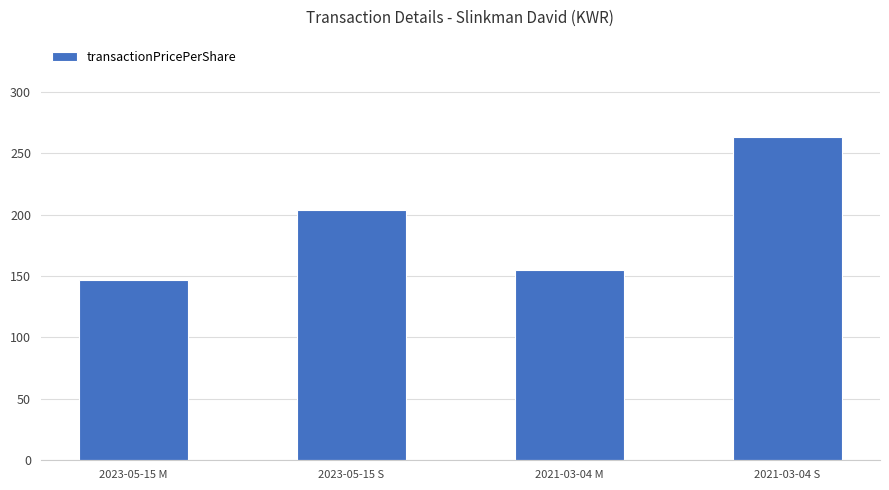

What is the value of the 1st bar from the left?

147.1